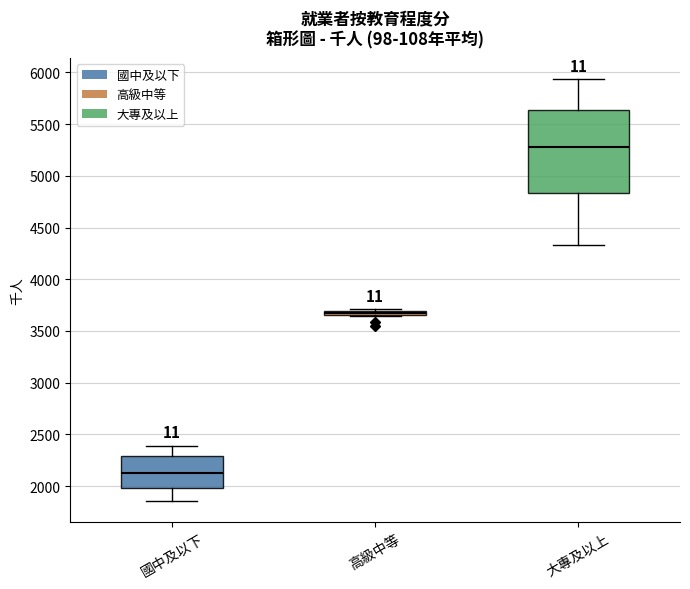

Where is the lower edge of the box for 高級中等 on the y-axis? The values are not printed on the chart, so give them approximately, as read against the axis.

3650